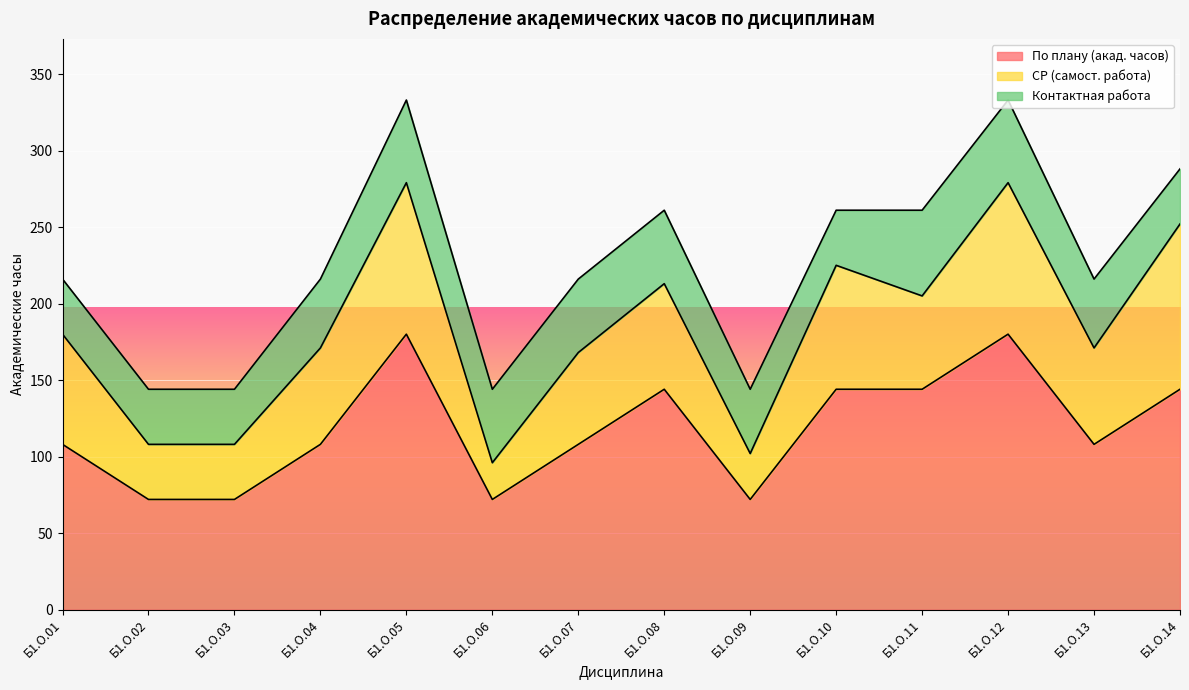

What are all the series names shown in the legend?

По плану (акад. часов), СР (самост. работа), Контактная работа